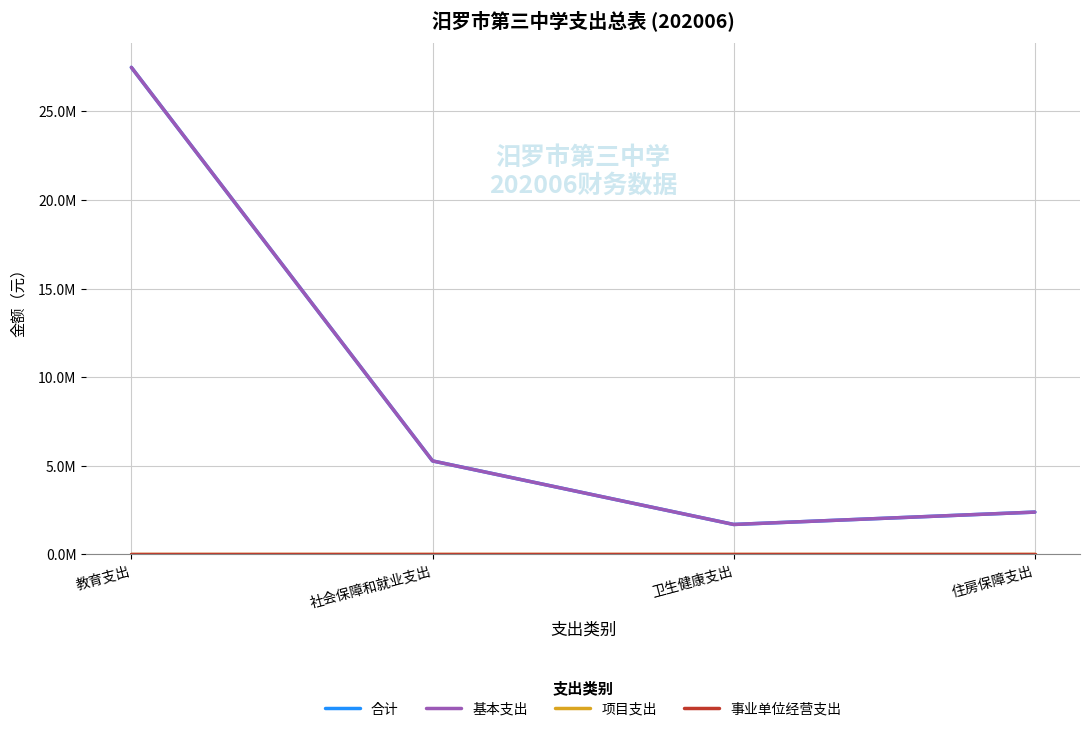

Does the chart have visible grid lines?

Yes